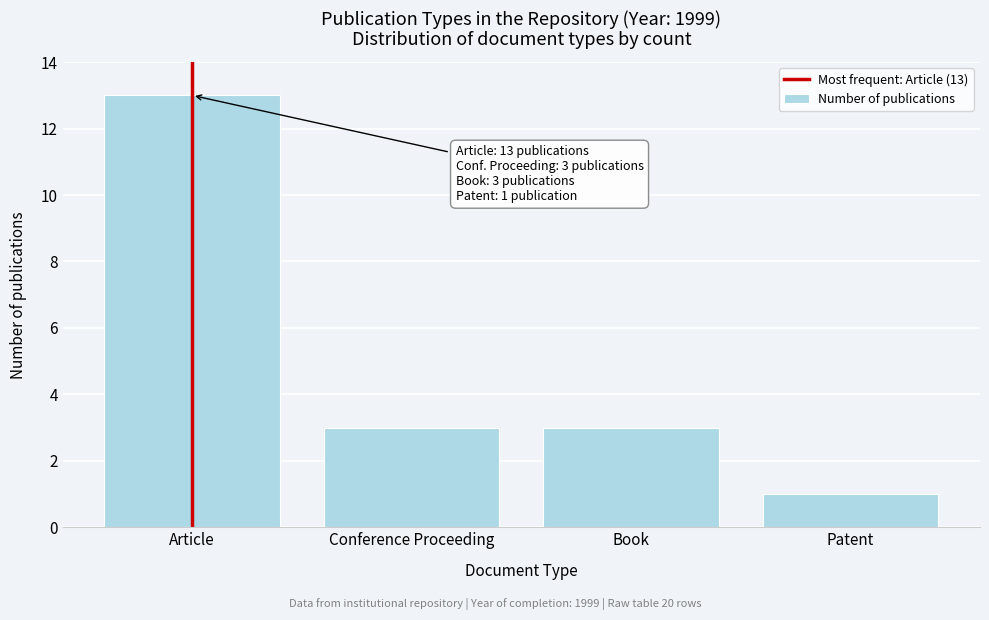

Reading left to right, what are all the values shown in this chart?

Article=13	Conference Proceeding=3	Book=3	Patent=1